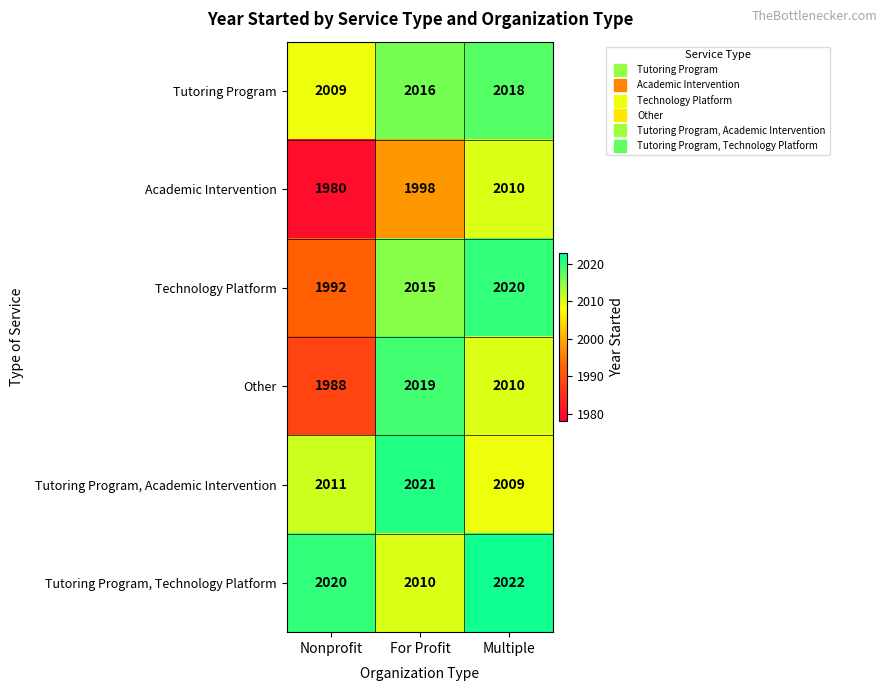

What value does the Tutoring Program, Academic Intervention series have at Nonprofit, to the nearest 5?

2010